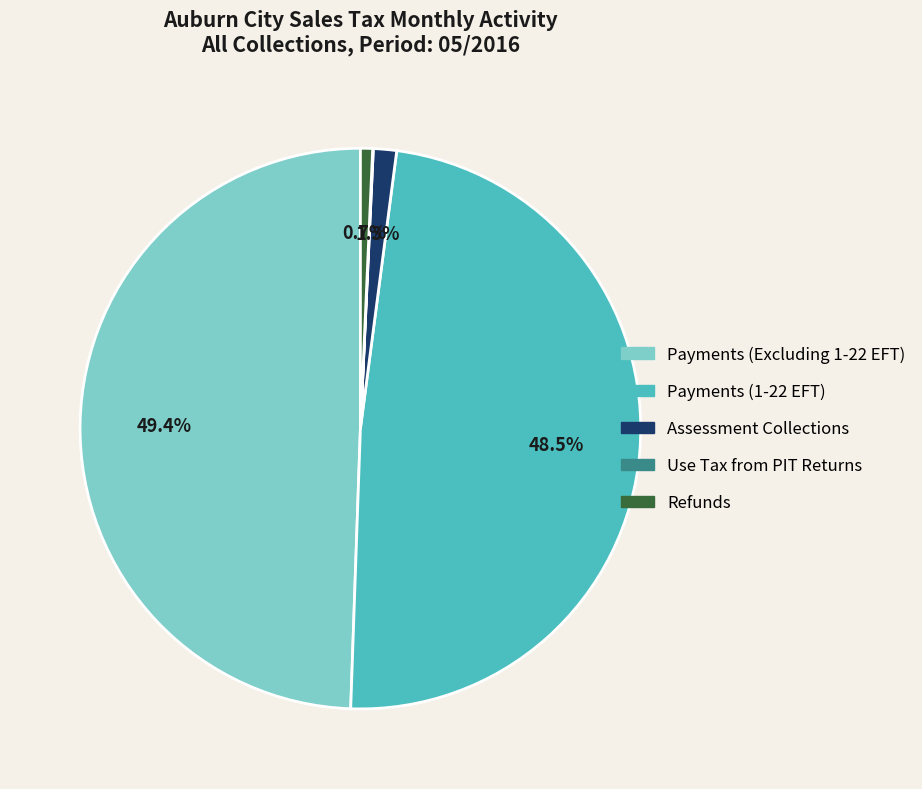

Which has a higher value, Payments (1-22 EFT) or Payments (Excluding 1-22 EFT)?

Payments (Excluding 1-22 EFT)